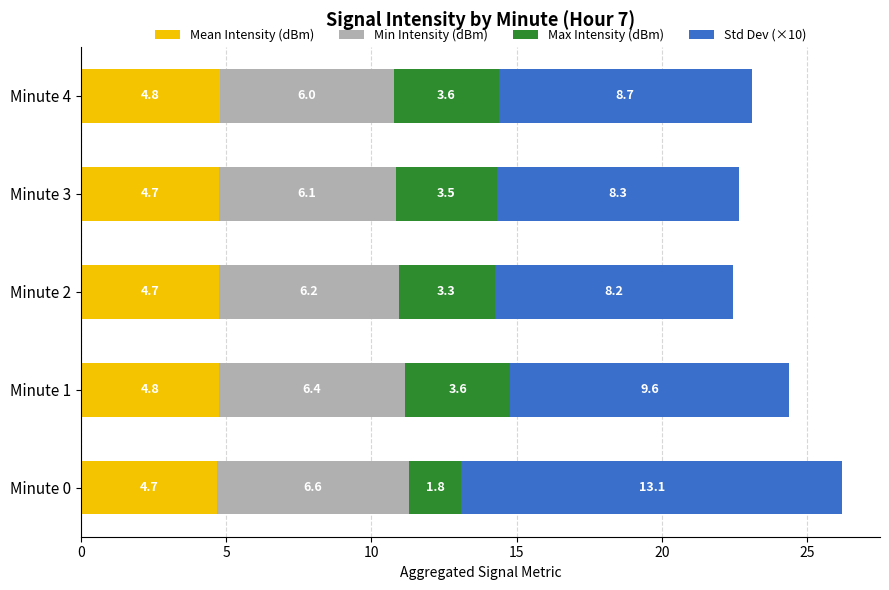

At which category is the sum across all series the highest?

Minute 0